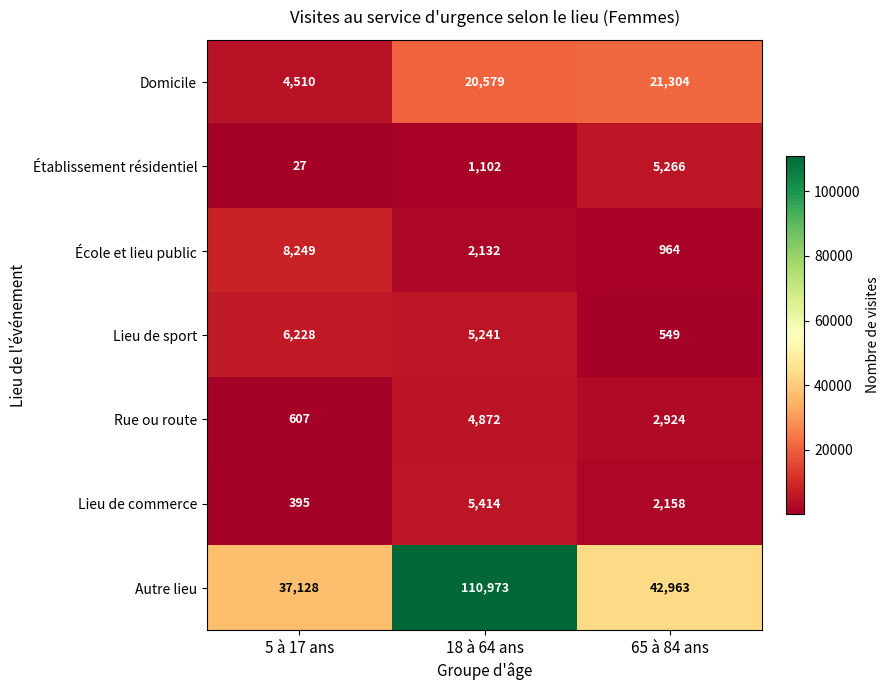

List the series in order of their peak value, lowest first.

Rue ou route, Établissement résidentiel, Lieu de commerce, Lieu de sport, École et lieu public, Domicile, Autre lieu